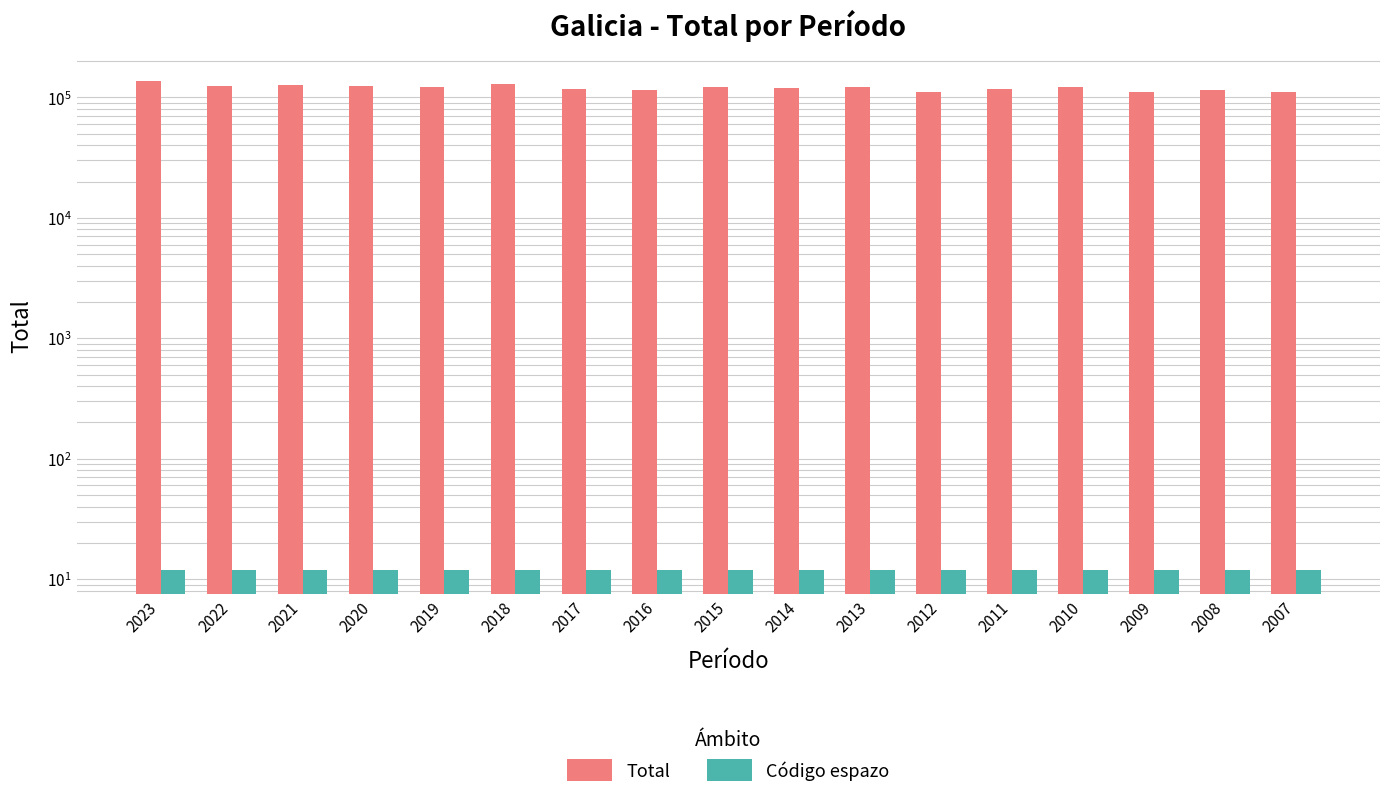

Reading left to right, what are all the values shown in this chart?

Total: 137788	123258	127296	123904	122731	129241	117852	114906	121297	119552	121988	111667	116554	121246	111335	114856	110941
Código espazo: 12	12	12	12	12	12	12	12	12	12	12	12	12	12	12	12	12